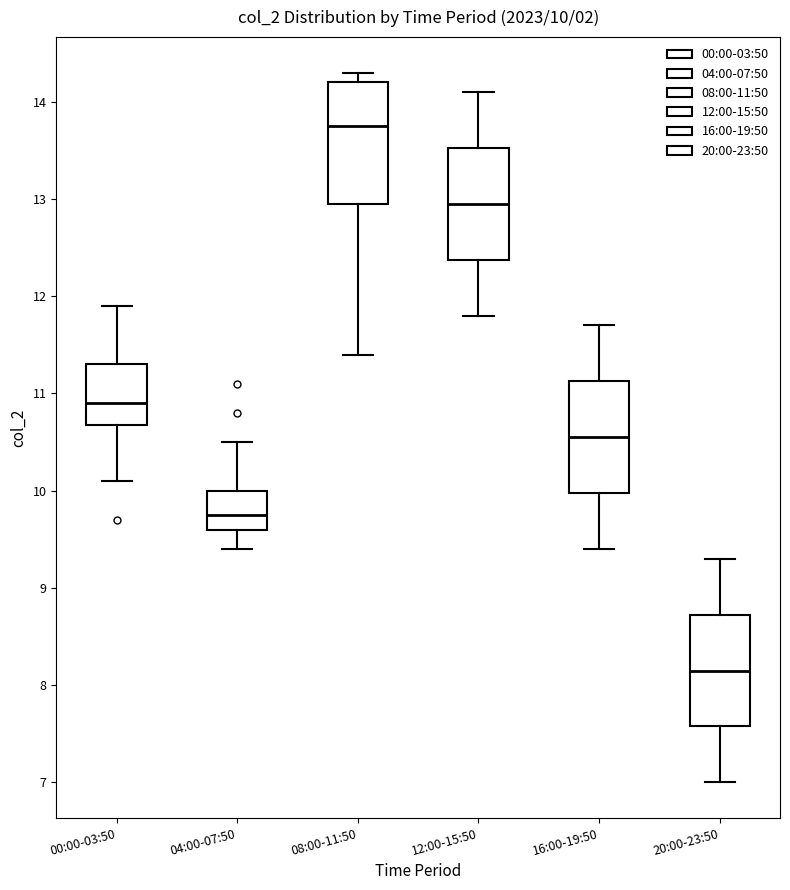

Which box's median line is the lowest?

20:00-23:50